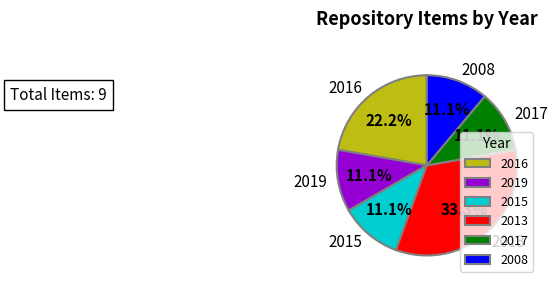

Is there any slice that represents more than half of the pie?

No